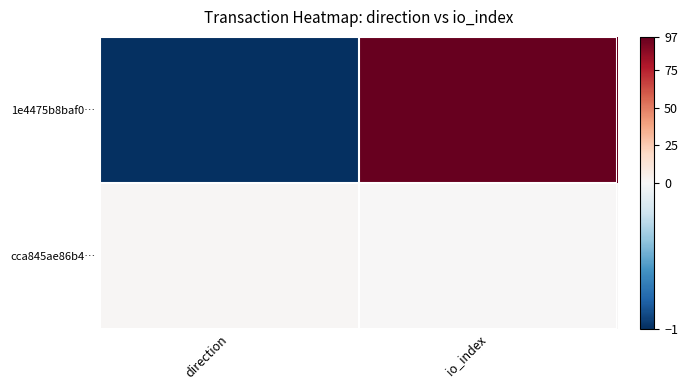

Which has a higher value, io_index or direction?

io_index